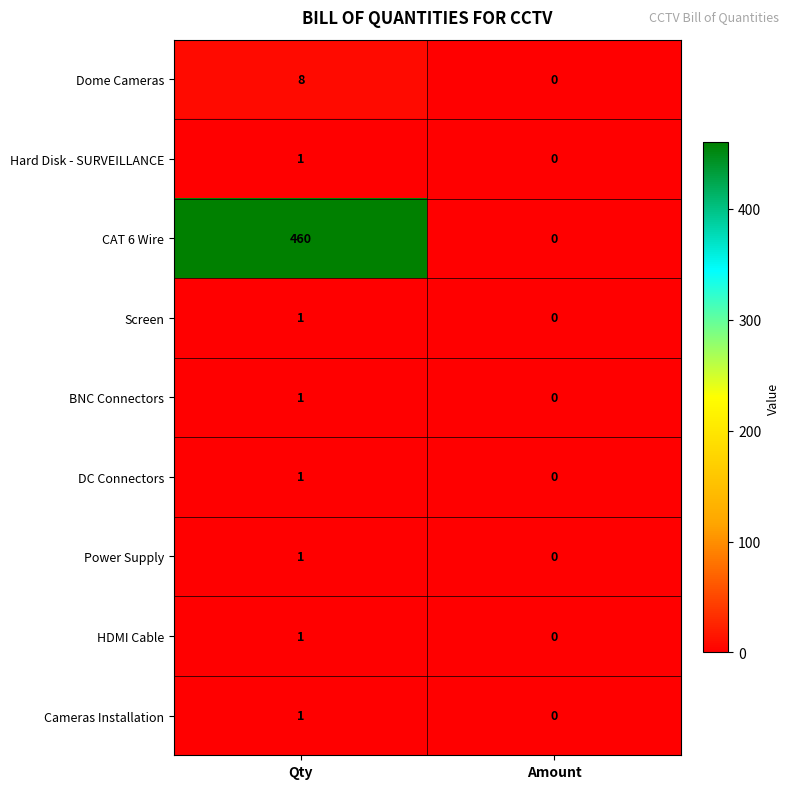

At which category is the sum across all series the highest?

Qty